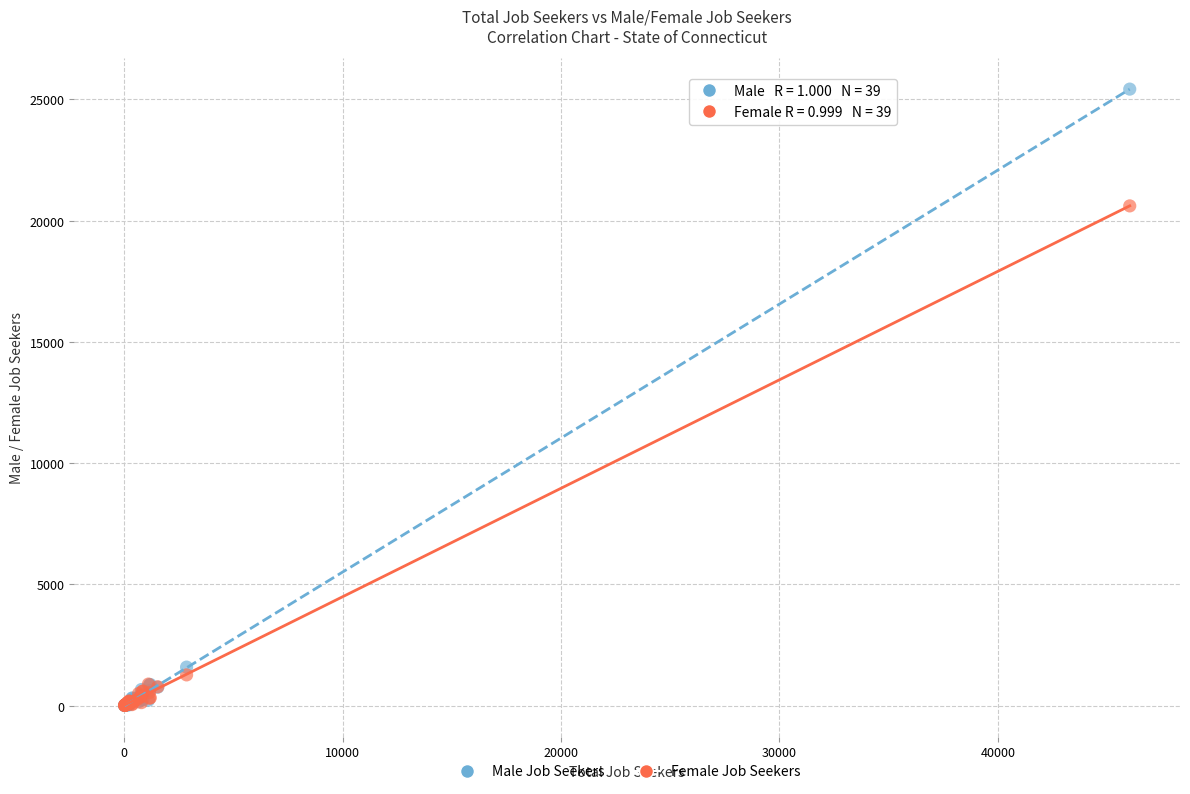

In the Male Job Seekers series, what Y value is closest to 12717?

1589